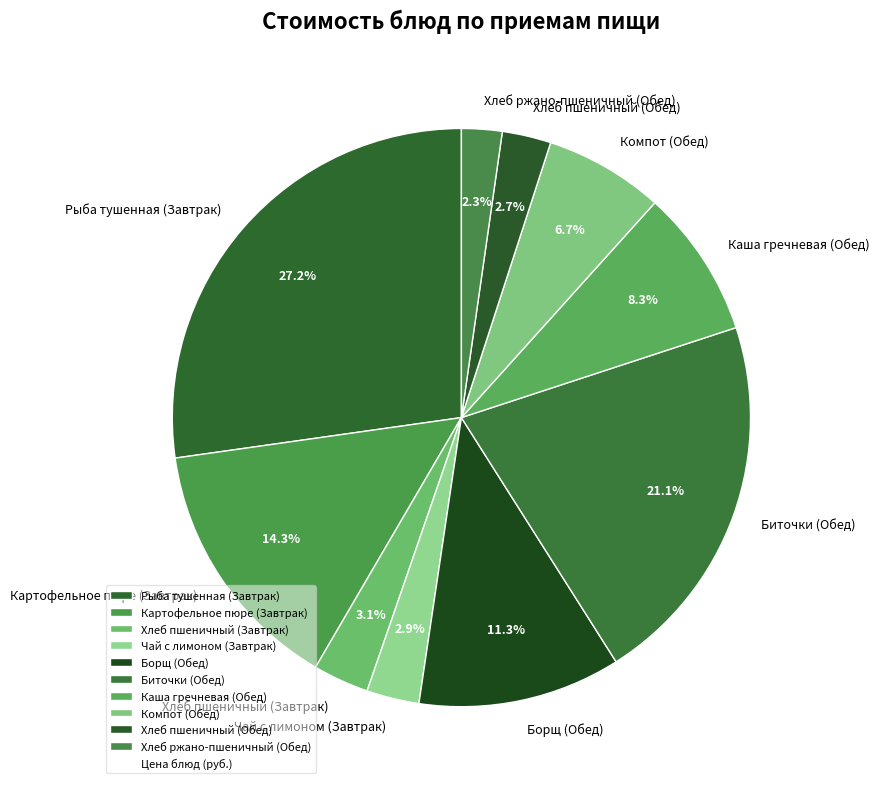

What is the largest slice in the pie chart?

Рыба тушенная (Завтрак)